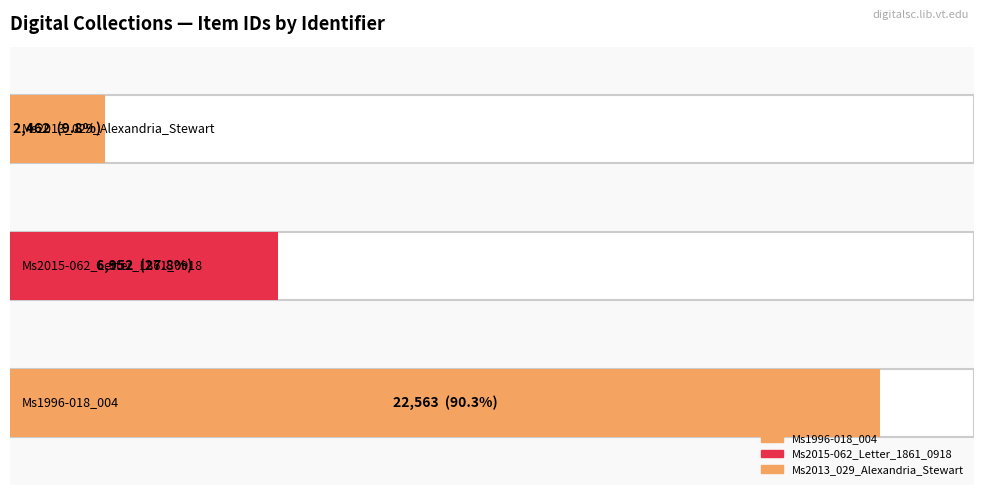

True or false: the data shows 22563 at Ms1996-018_004.

True